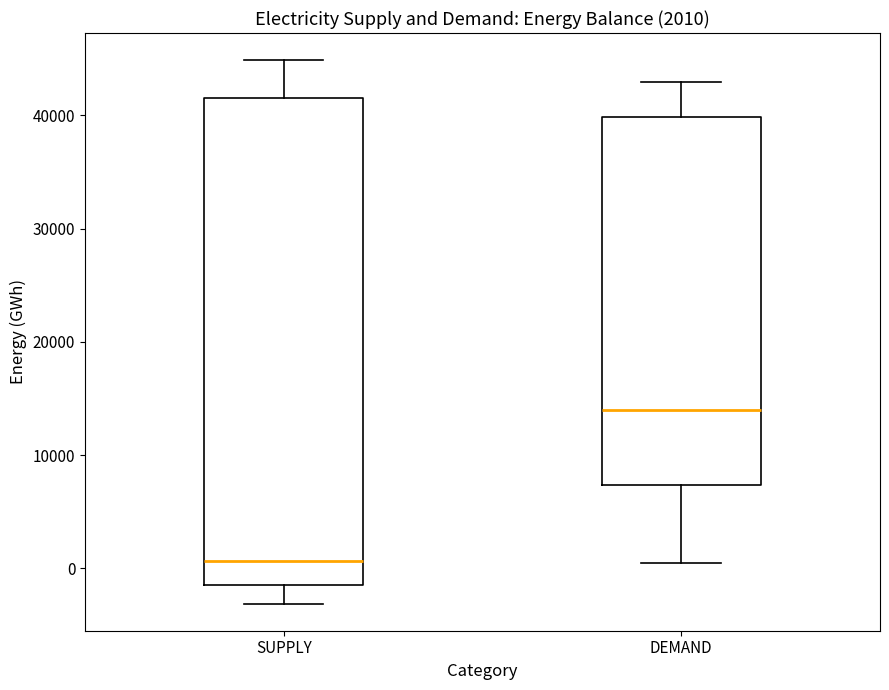

Which box has the highest median line?

DEMAND